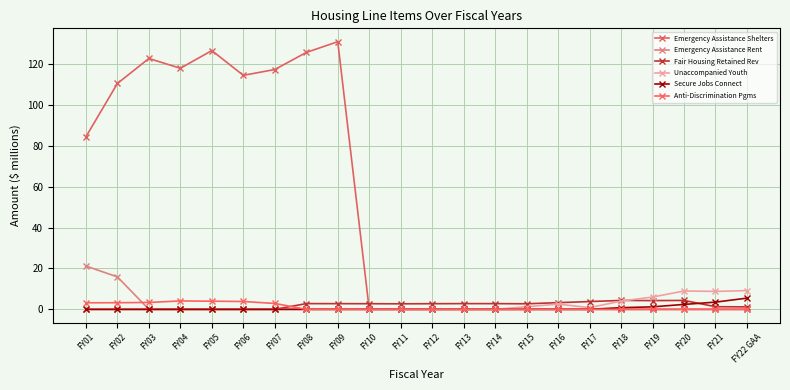

What is the maximum value for Emergency Assistance Rent?

21.2